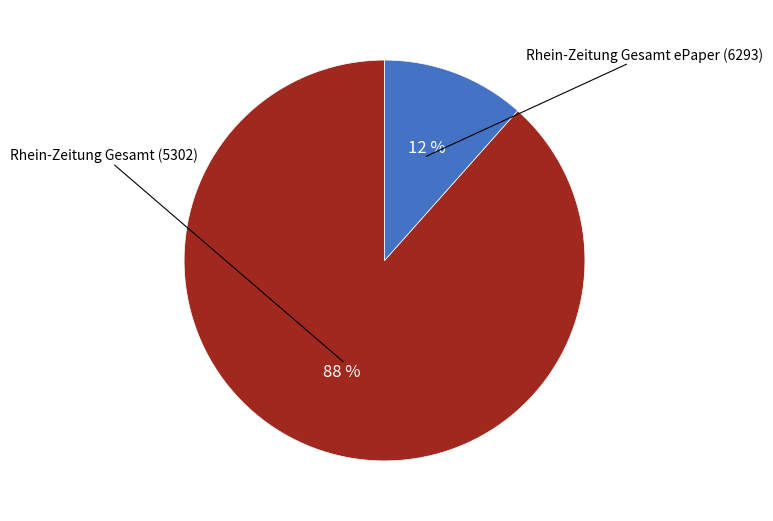

Is there any slice that represents more than half of the pie?

Yes